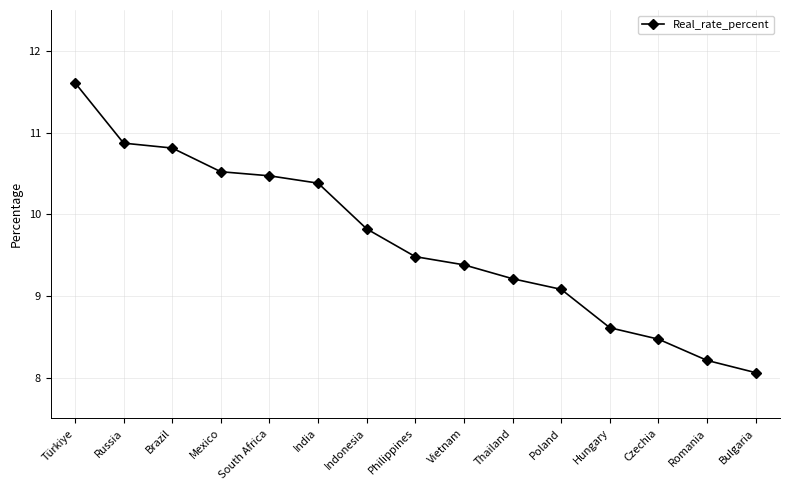

Is this an area chart (filled region under the line)?

No